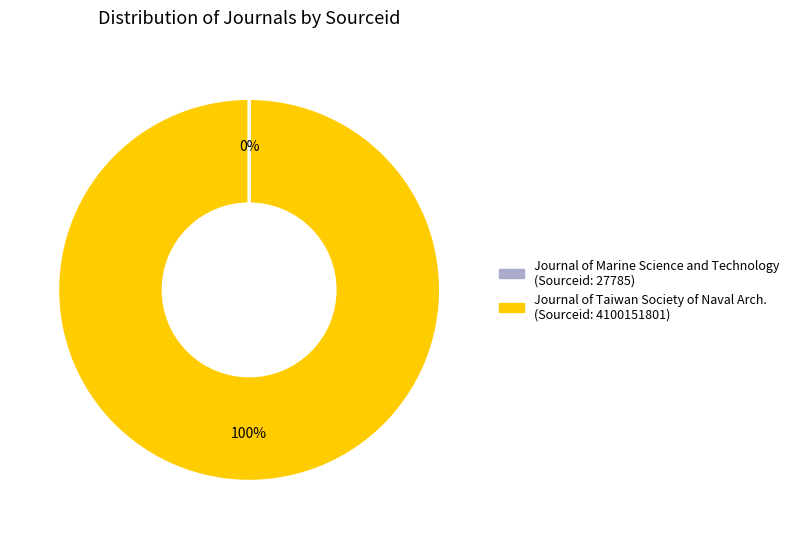

Is there any slice that represents more than half of the pie?

Yes